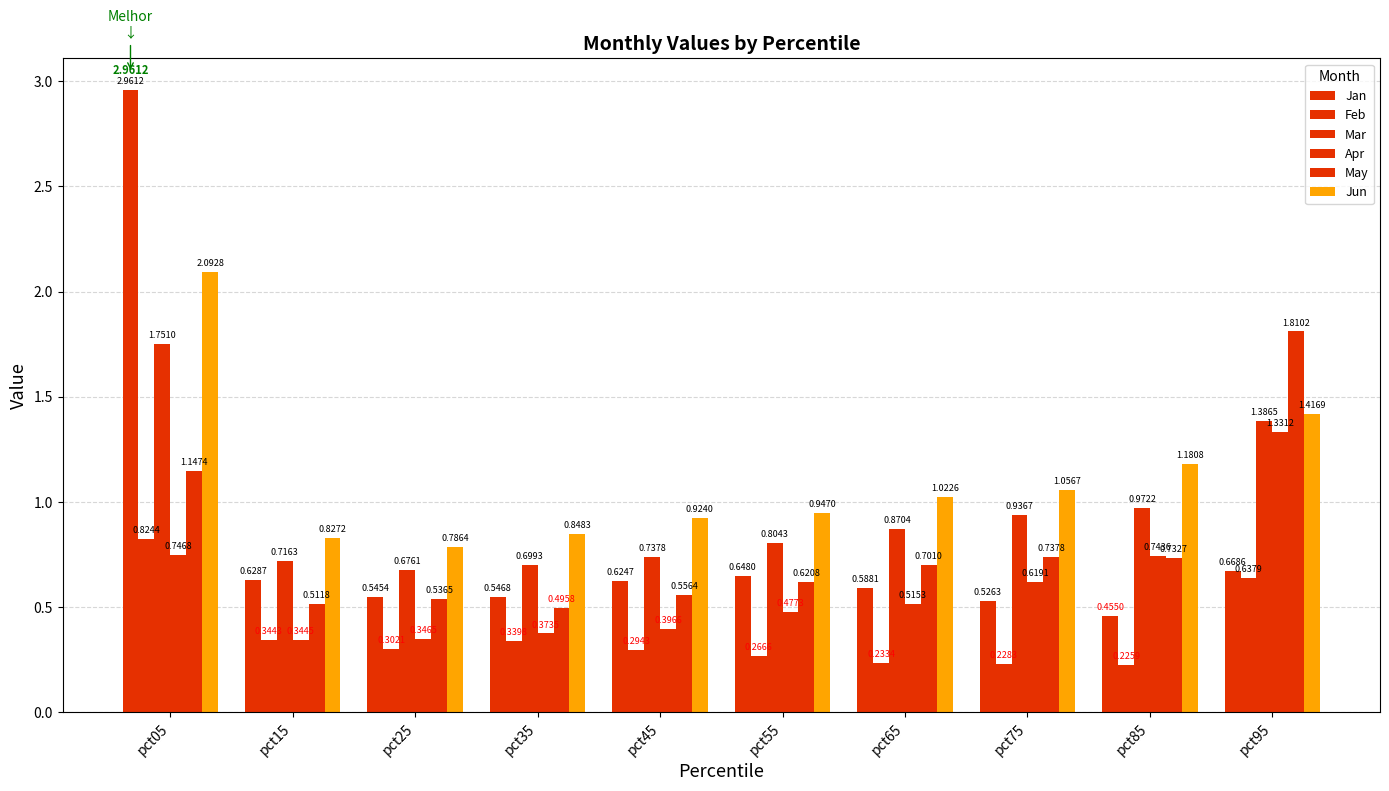

What is the value of the Feb bar at the 3rd from the left?

0.3